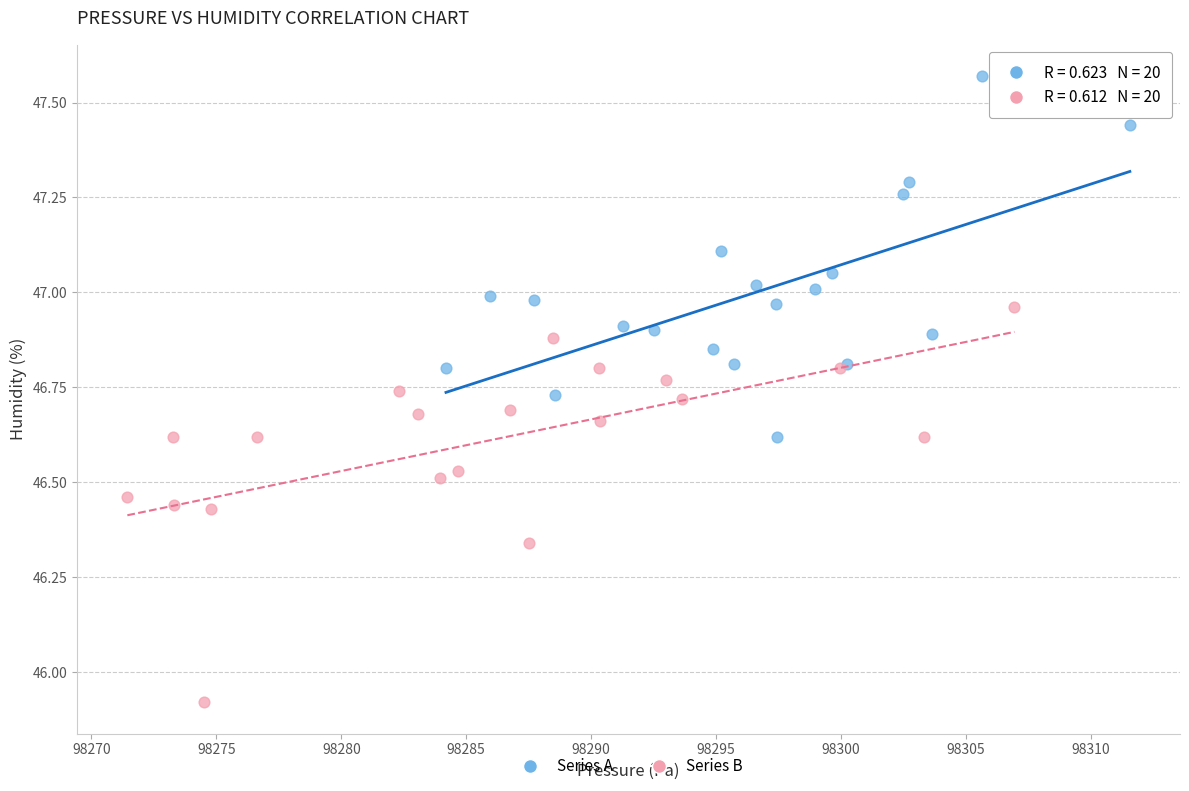

Which series reaches the minimum Y coordinate?

Series B